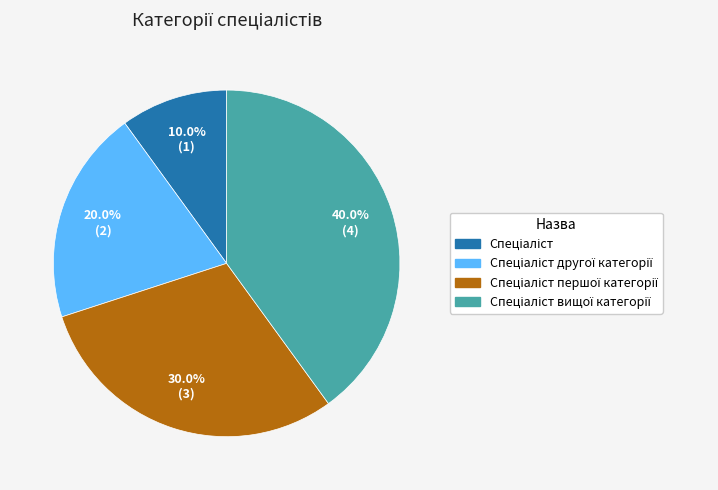

To the nearest percent, what is the average slice percentage?

25%